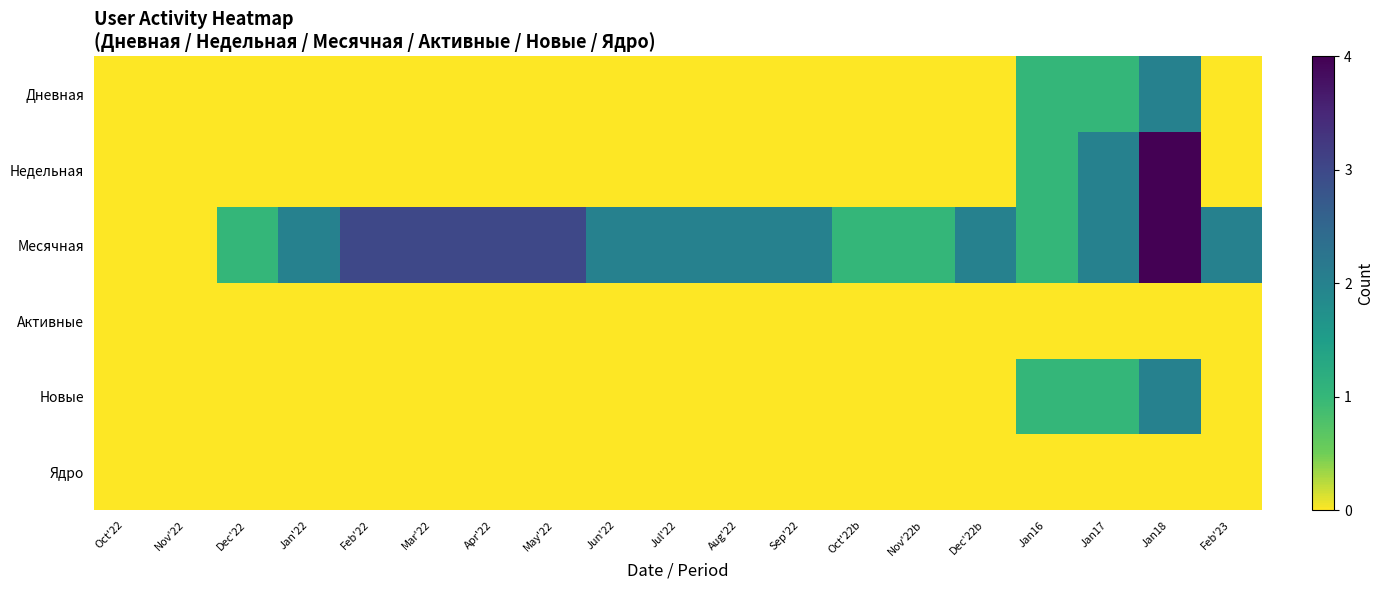

Count the number of data series in this chart.

6